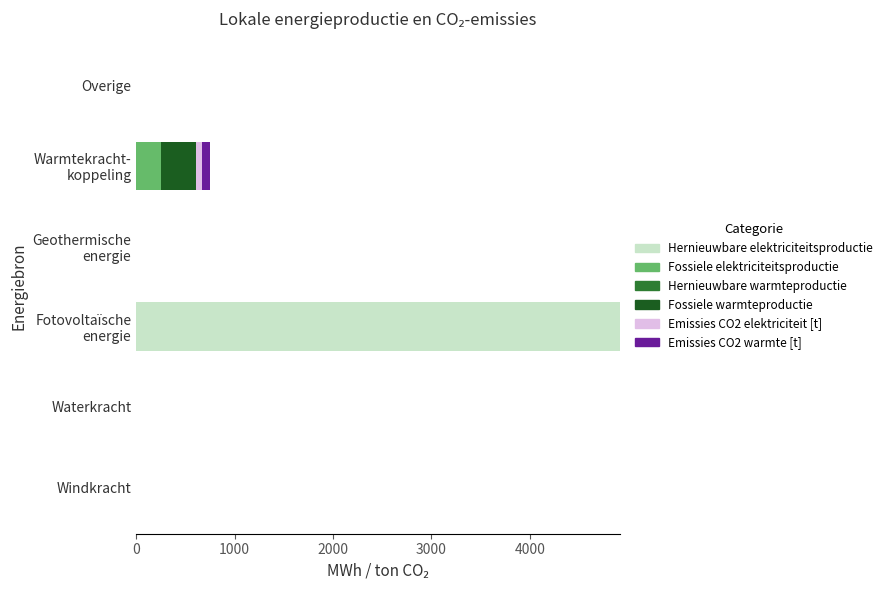

Is it true that Hernieuwbare elektriciteitsproductie equals -2167.8 at Overige?

False